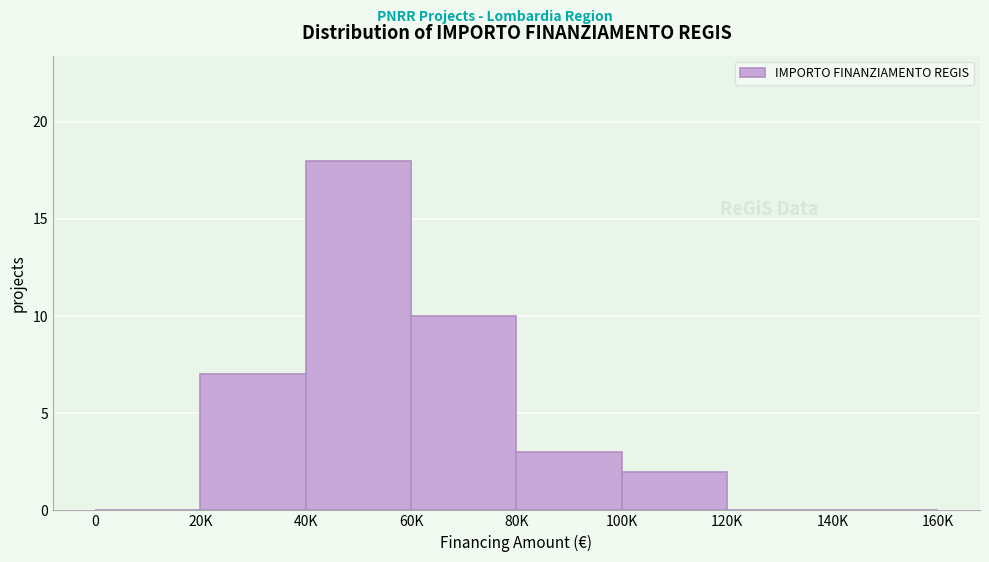

Reading left to right, what are all the values shown in this chart?

0=0	20K=7	40K=18	60K=10	80K=3	100K=2	120K=0	140K=0